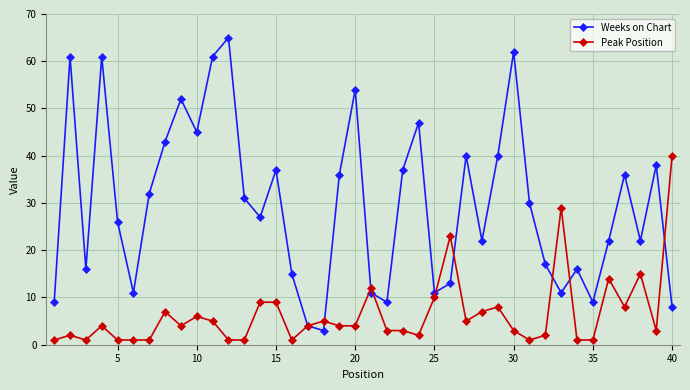

At how many categories does at least one series exceed 59?

5